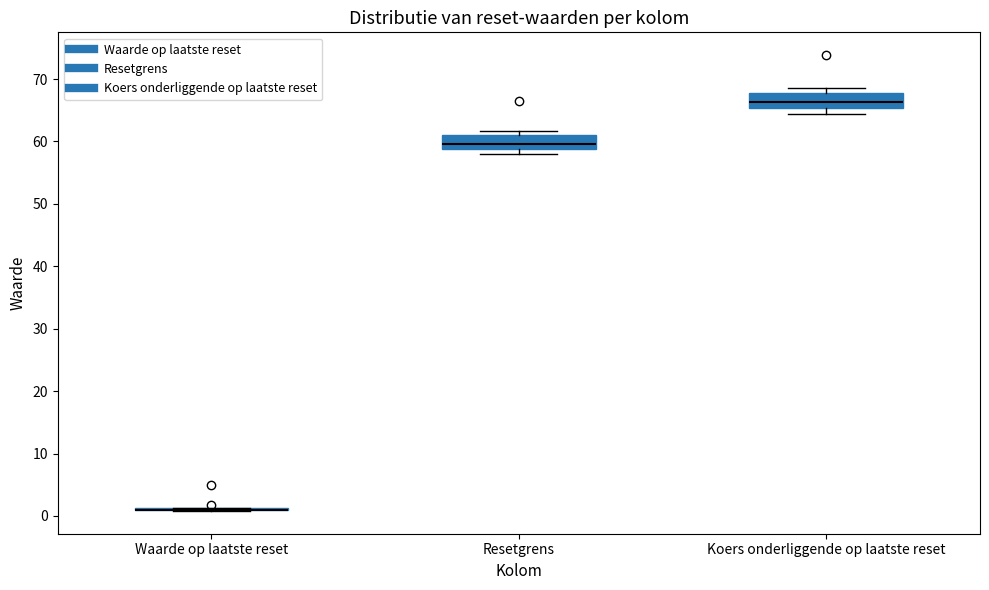

Reading left to right, transcribe this box plot: for each box, give where its median line is, the range the box spans, and where its two whiskers end, as read against the y-axis. The values are not printed on the chart, so give them approximately, as read against the axis.

Waarde op laatste reset: box collapsed to a line at 1, whiskers 1 to 1
Resetgrens: median 60, box 59 to 61, whiskers 58 to 62
Koers onderliggende op laatste reset: median 66, box 65 to 68, whiskers 64 to 69